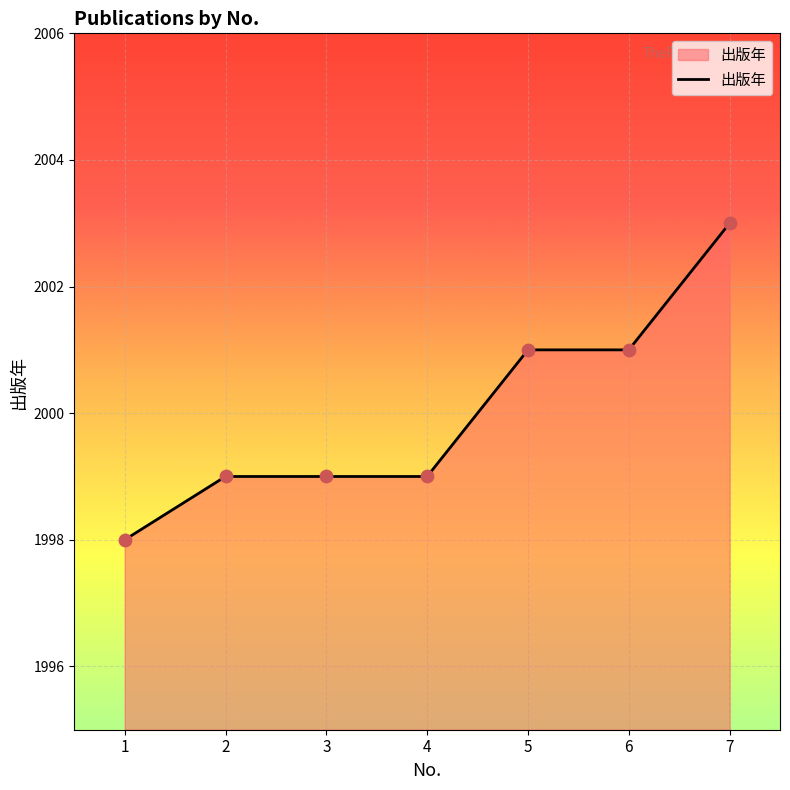

Between 2 and 6, which is larger?

6